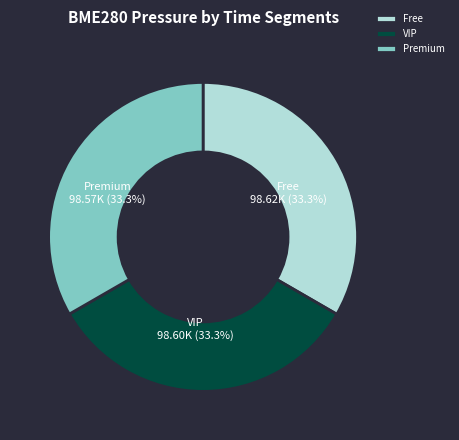

Is there any slice that represents more than half of the pie?

No